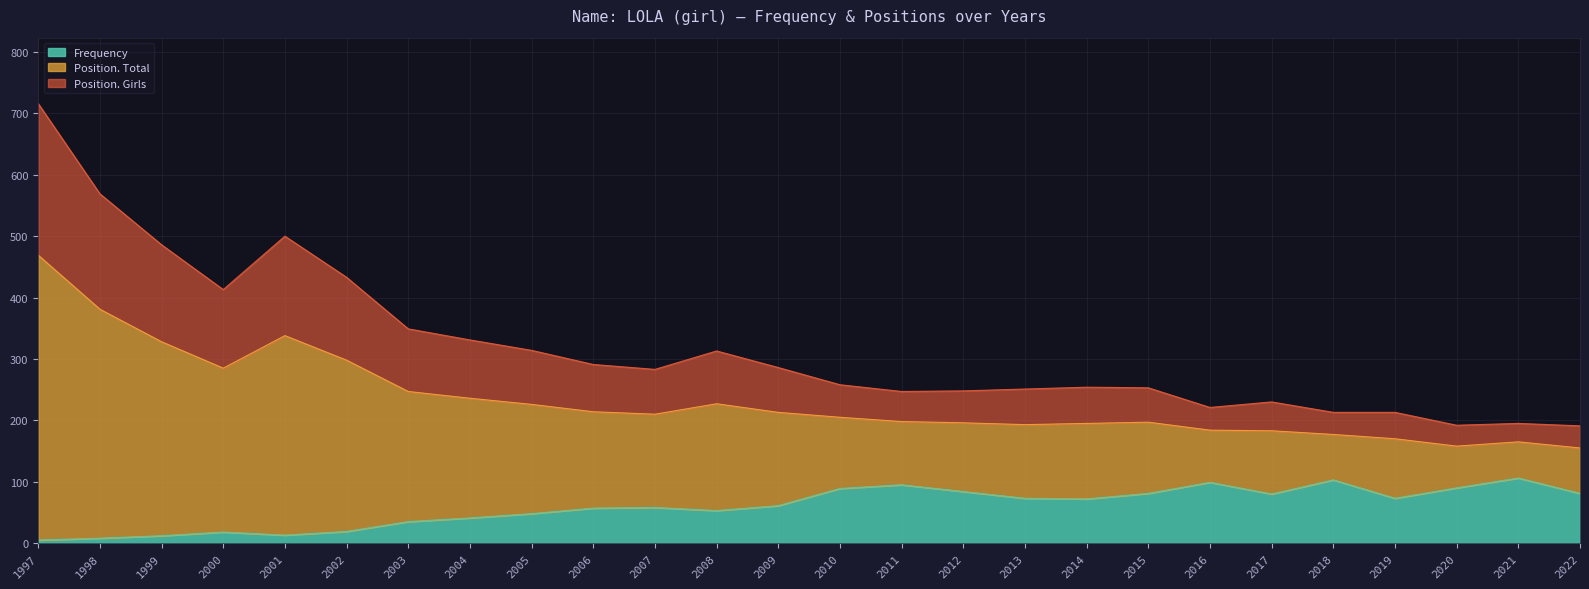

The Frequency series shows 143 at 2012. True or false?

False